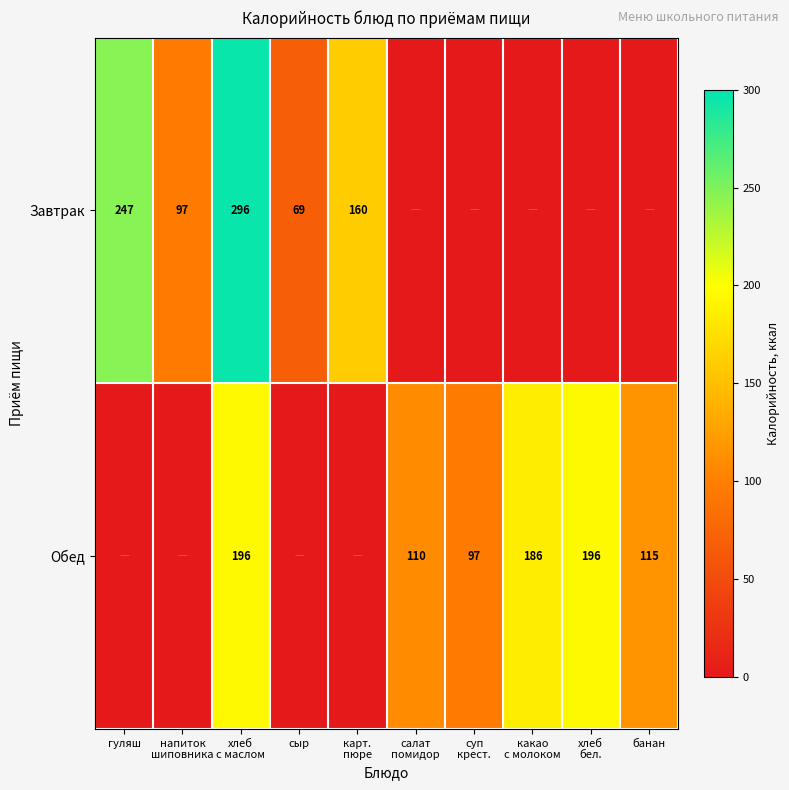

The value of Завтрак at сыр is 110. True or false?

False